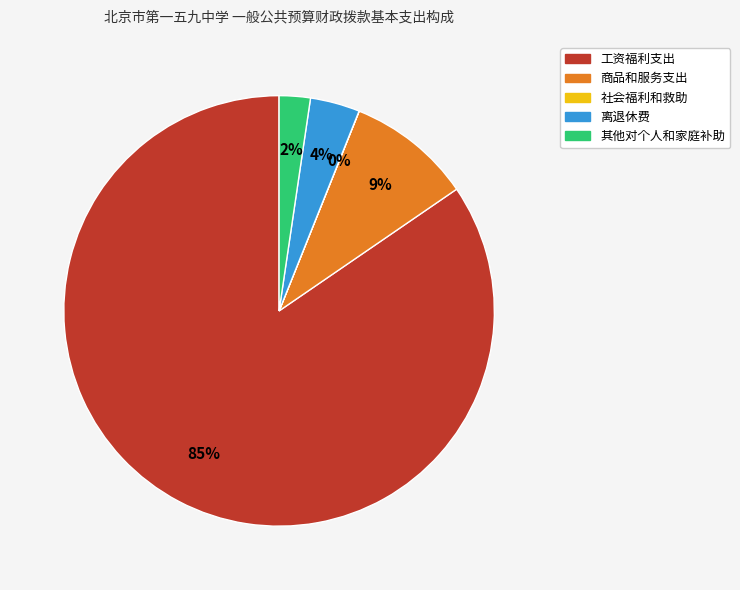

Is 工资福利支出 the majority of the pie?

Yes